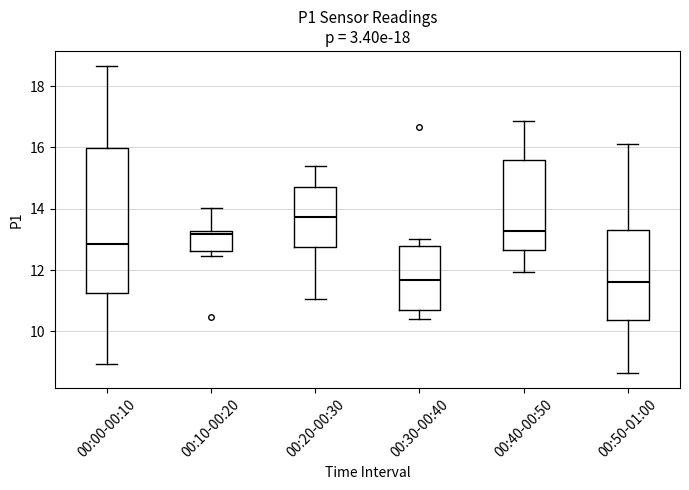

Where does the upper whisker of the box for 00:30-00:40 end on the y-axis? The values are not printed on the chart, so give them approximately, as read against the axis.

13.0